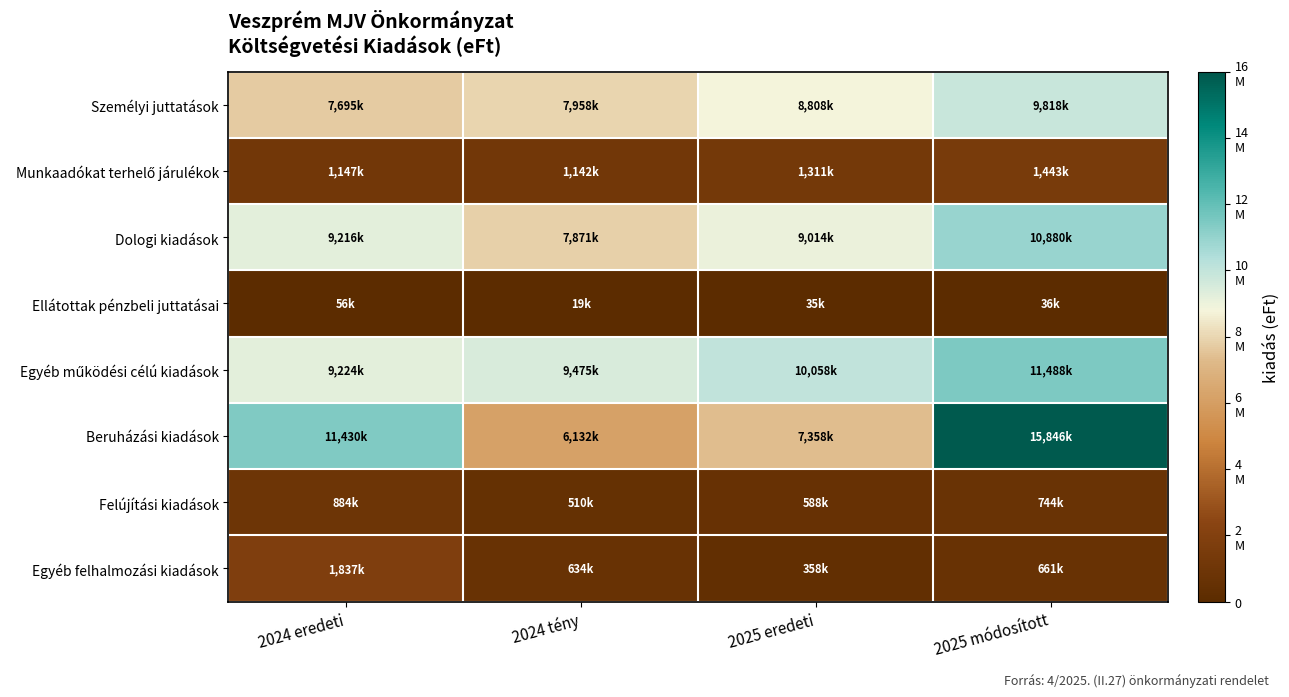

At 2024 tény, list the series in order from largest to smallest.

Egyéb működési célú kiadások, Személyi juttatások, Dologi kiadások, Beruházási kiadások, Munkaadókat terhelő járulékok, Egyéb felhalmozási kiadások, Felújítási kiadások, Ellátottak pénzbeli juttatásai